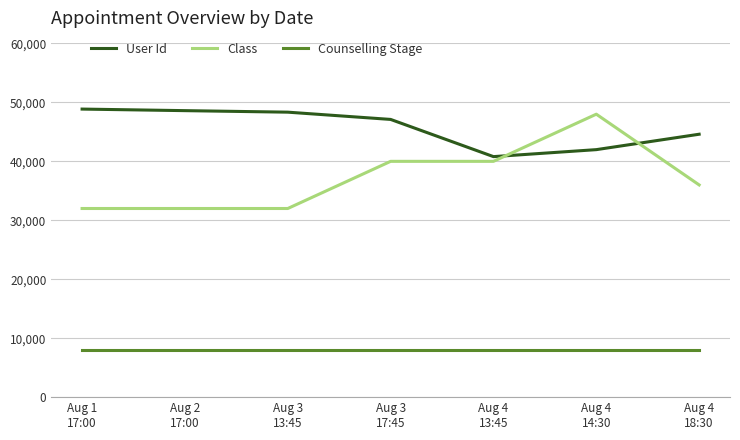

Is the value of Counselling Stage at Aug 4
13:45 greater than the value of Class at Aug 4
18:30?

No